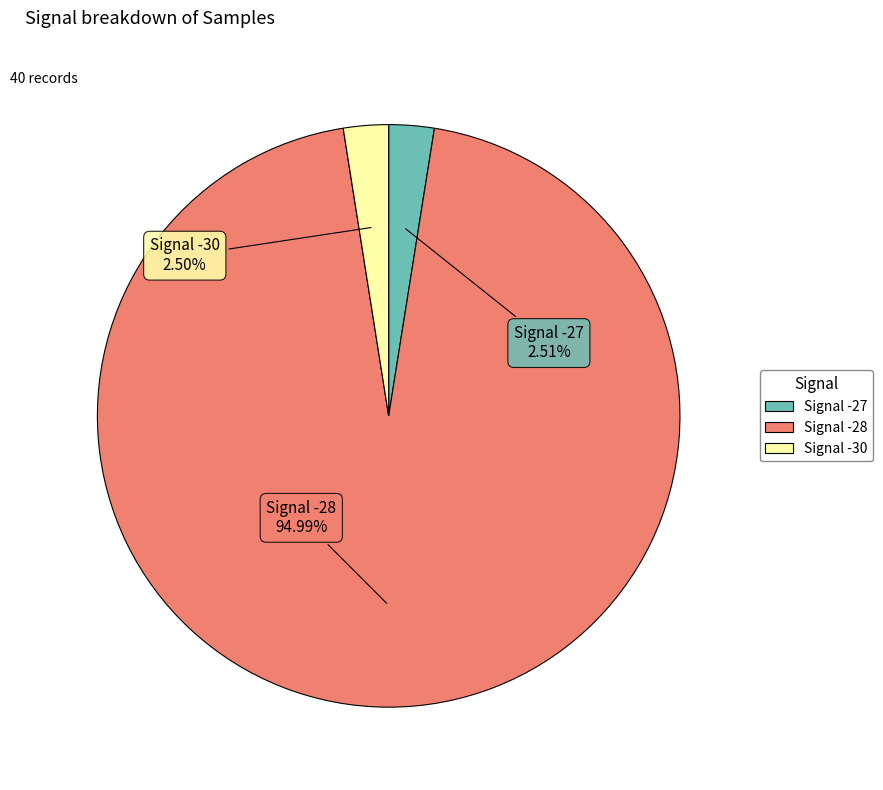

Is there a majority slice in this chart?

Yes